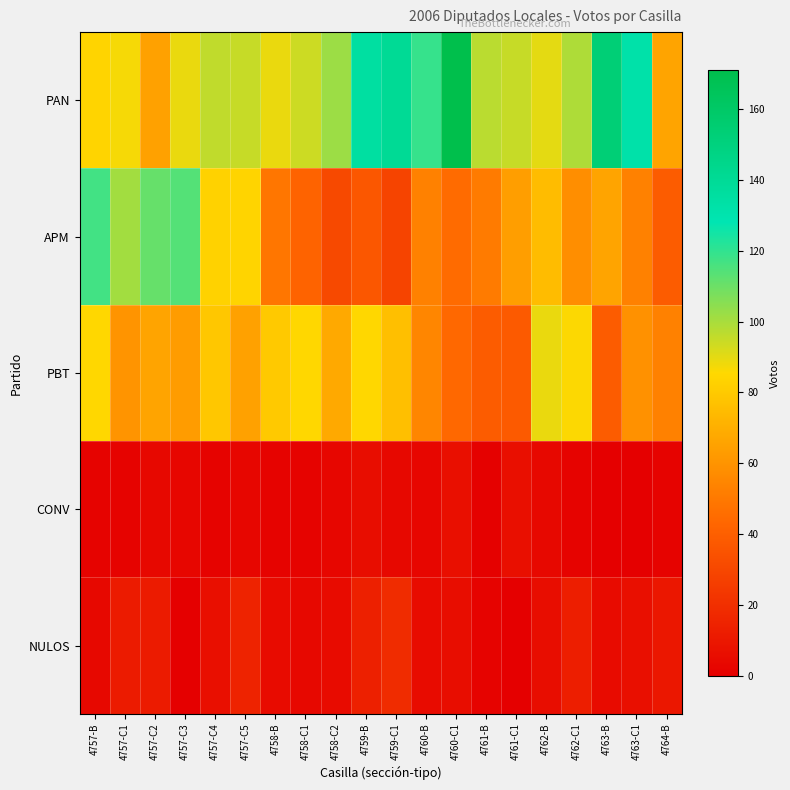

Reading left to right, transcribe all the data shown in this chart.

PAN: 4757-B=84	4757-C1=87	4757-C2=65	4757-C3=89	4757-C4=96	4757-C5=95	4758-B=89	4758-C1=94	4758-C2=102	4759-B=135	4759-C1=140	4760-B=119	4760-C1=171	4761-B=97	4761-C1=95	4762-B=90	4762-C1=99	4763-B=153	4763-C1=132	4764-B=66
APM: 4757-B=117	4757-C1=101	4757-C2=111	4757-C3=114	4757-C4=83	4757-C5=84	4758-B=49	4758-C1=42	4758-C2=31	4759-B=37	4759-C1=29	4760-B=53	4760-C1=45	4761-B=51	4761-C1=64	4762-B=75	4762-C1=58	4763-B=66	4763-C1=53	4764-B=39
PBT: 4757-B=85	4757-C1=60	4757-C2=66	4757-C3=63	4757-C4=79	4757-C5=65	4758-B=80	4758-C1=85	4758-C2=68	4759-B=85	4759-C1=76	4760-B=55	4760-C1=44	4761-B=39	4761-C1=38	4762-B=89	4762-C1=86	4763-B=39	4763-C1=59	4764-B=53
CONV: 4757-B=2	4757-C1=2	4757-C2=4	4757-C3=3	4757-C4=2	4757-C5=3	4758-B=2	4758-C1=2	4758-C2=3	4759-B=6	4759-C1=4	4760-B=3	4760-C1=7	4761-B=1	4761-C1=7	4762-B=4	4762-C1=2	4763-B=0	4763-C1=0	4764-B=2
NULOS: 4757-B=4	4757-C1=12	4757-C2=12	4757-C3=0	4757-C4=7	4757-C5=15	4758-B=5	4758-C1=4	4758-C2=5	4759-B=14	4759-C1=19	4760-B=5	4760-C1=6	4761-B=2	4761-C1=0	4762-B=6	4762-C1=13	4763-B=5	4763-C1=7	4764-B=10